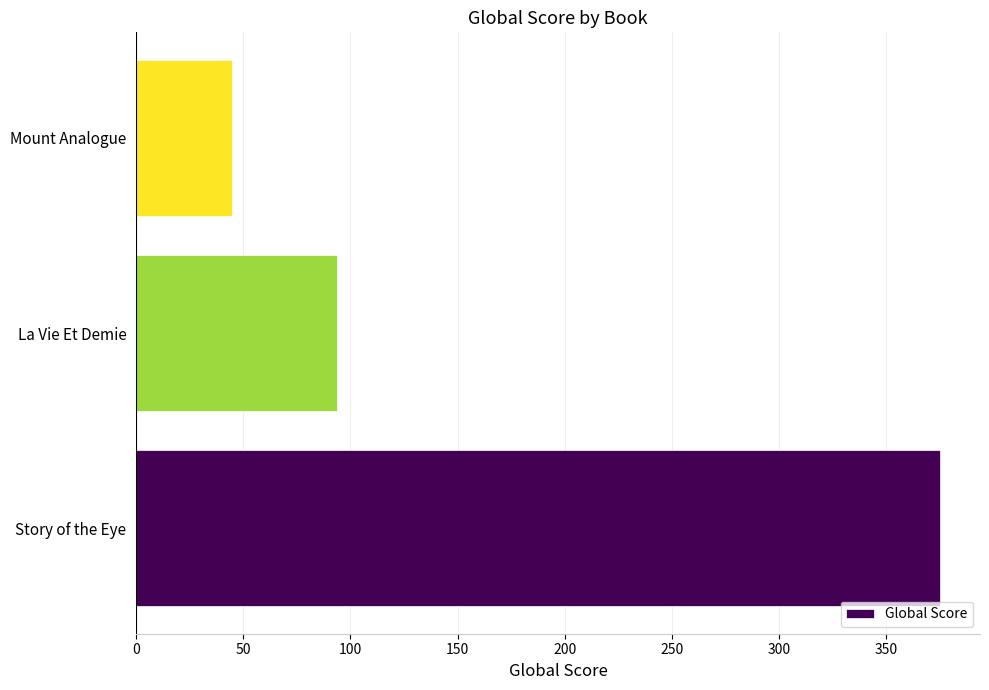

True or false: the data shows 62 at Mount Analogue.

False